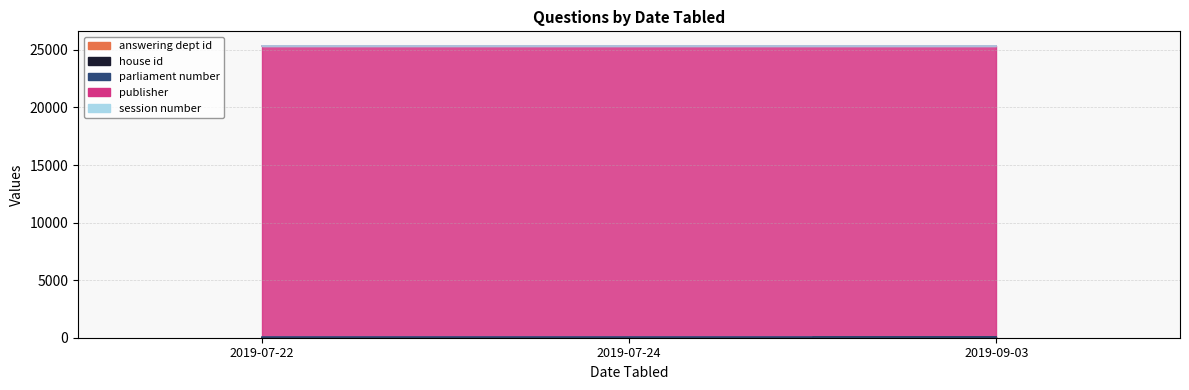

Is the value of answering dept id at 2019-07-24 greater than the value of parliament number at 2019-07-24?

No